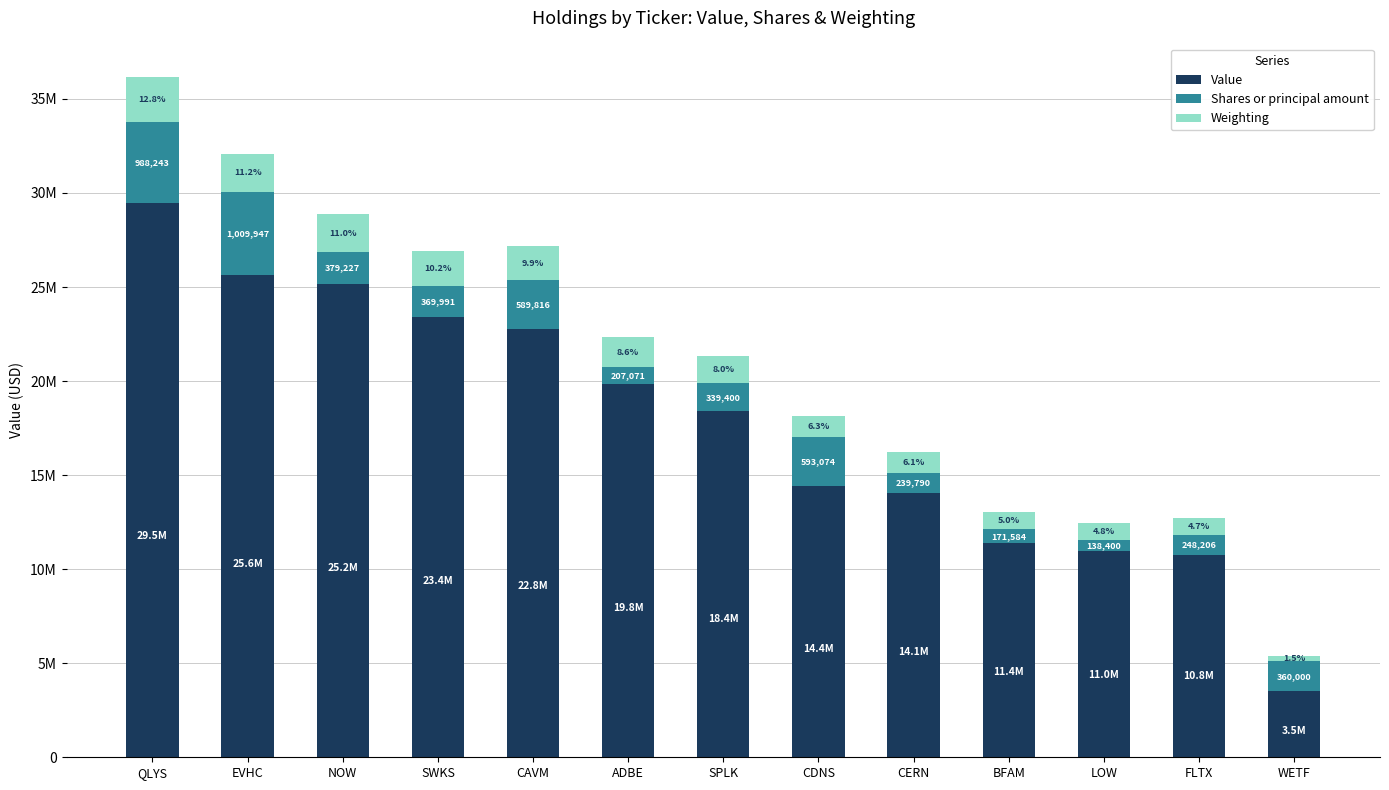

What are all the series names shown in the legend?

Value, Shares or principal amount, Weighting